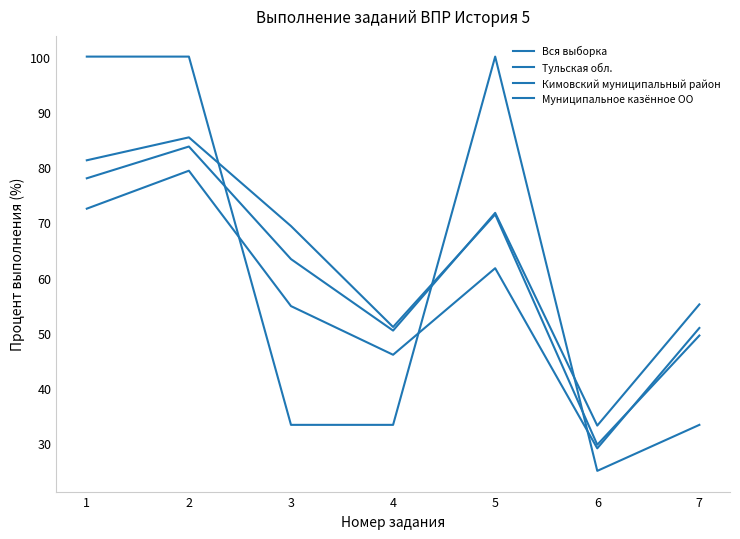

How many lines are shown in the chart?

4